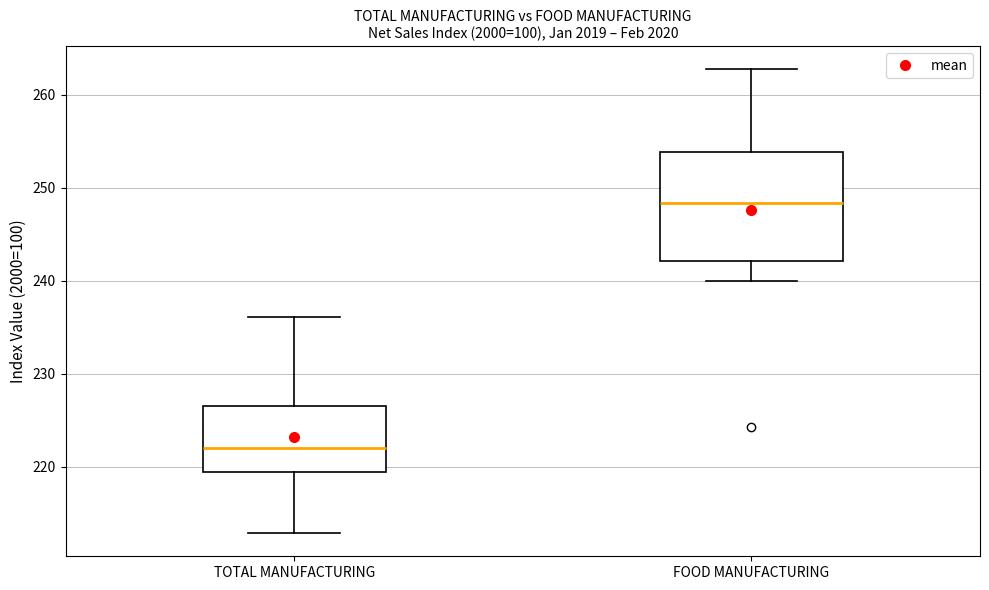

Where is the upper edge of the box for FOOD MANUFACTURING on the y-axis? The values are not printed on the chart, so give them approximately, as read against the axis.

254